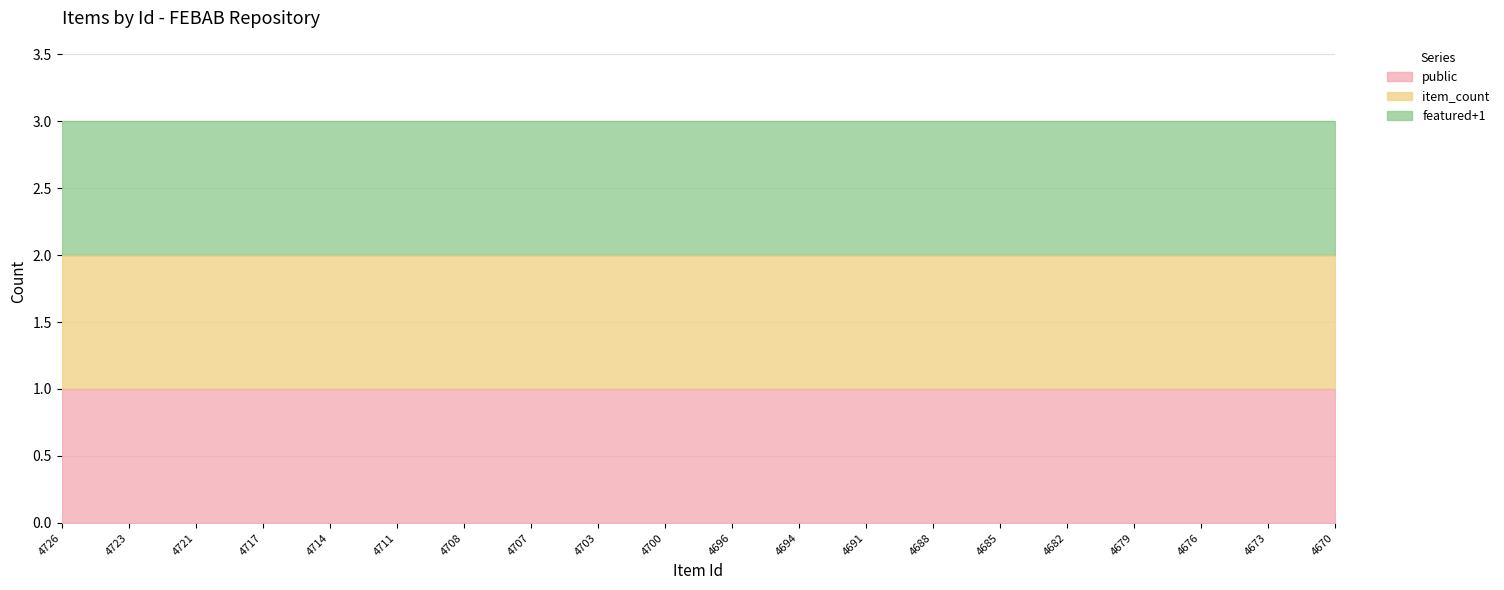

Reading left to right, what are all the values shown in this chart?

public: 4726=1	4723=1	4721=1	4717=1	4714=1	4711=1	4708=1	4707=1	4703=1	4700=1	4696=1	4694=1	4691=1	4688=1	4685=1	4682=1	4679=1	4676=1	4673=1	4670=1
featured: 4726=0	4723=0	4721=0	4717=0	4714=0	4711=0	4708=0	4707=0	4703=0	4700=0	4696=0	4694=0	4691=0	4688=0	4685=0	4682=0	4679=0	4676=0	4673=0	4670=0
item_count: 4726=1	4723=1	4721=1	4717=1	4714=1	4711=1	4708=1	4707=1	4703=1	4700=1	4696=1	4694=1	4691=1	4688=1	4685=1	4682=1	4679=1	4676=1	4673=1	4670=1